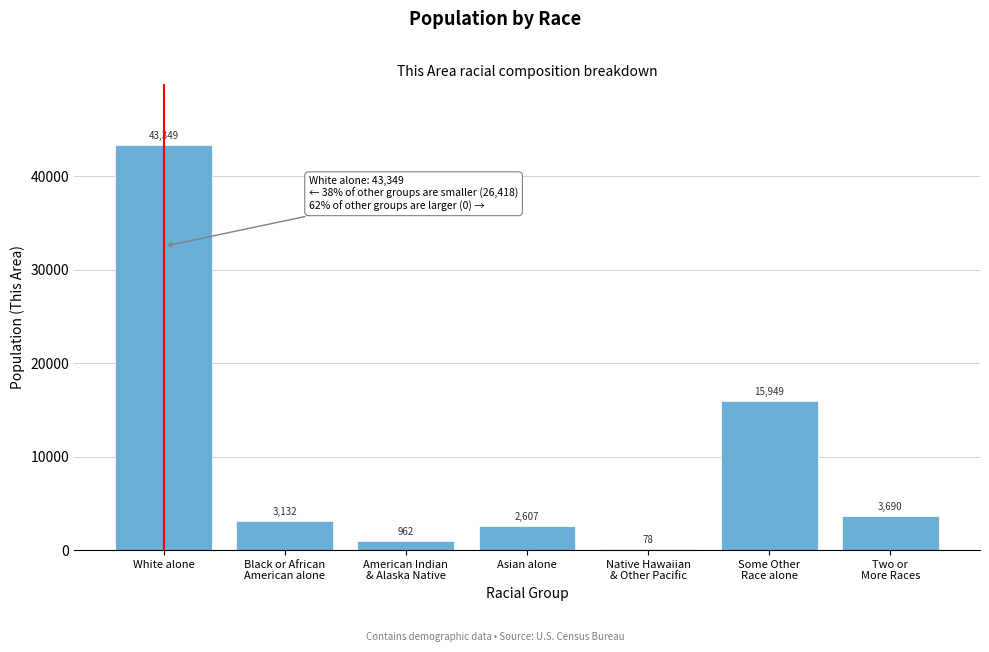

What is the sum of all values?

69767